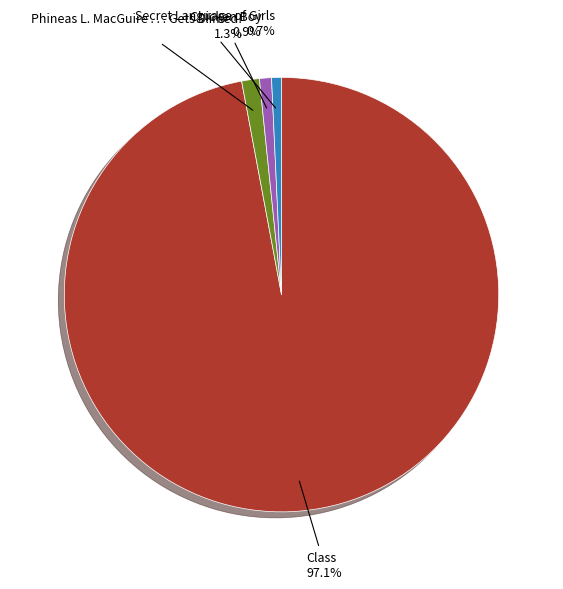

How many slices are in this pie chart?

4